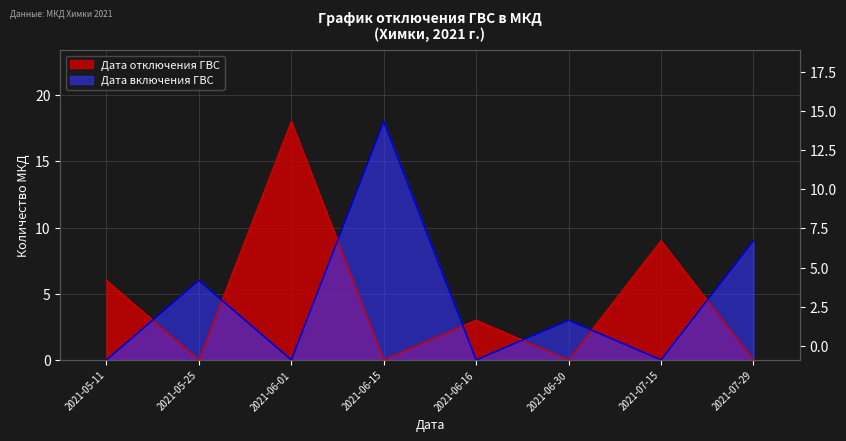

At which label does Дата отключения ГВС reach its peak?

2021-06-01